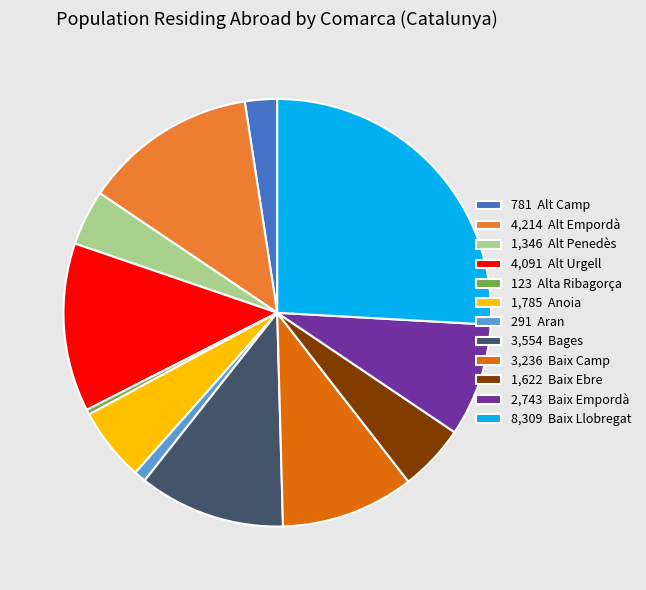

Which slice is the largest?

8,309 Baix Llobregat